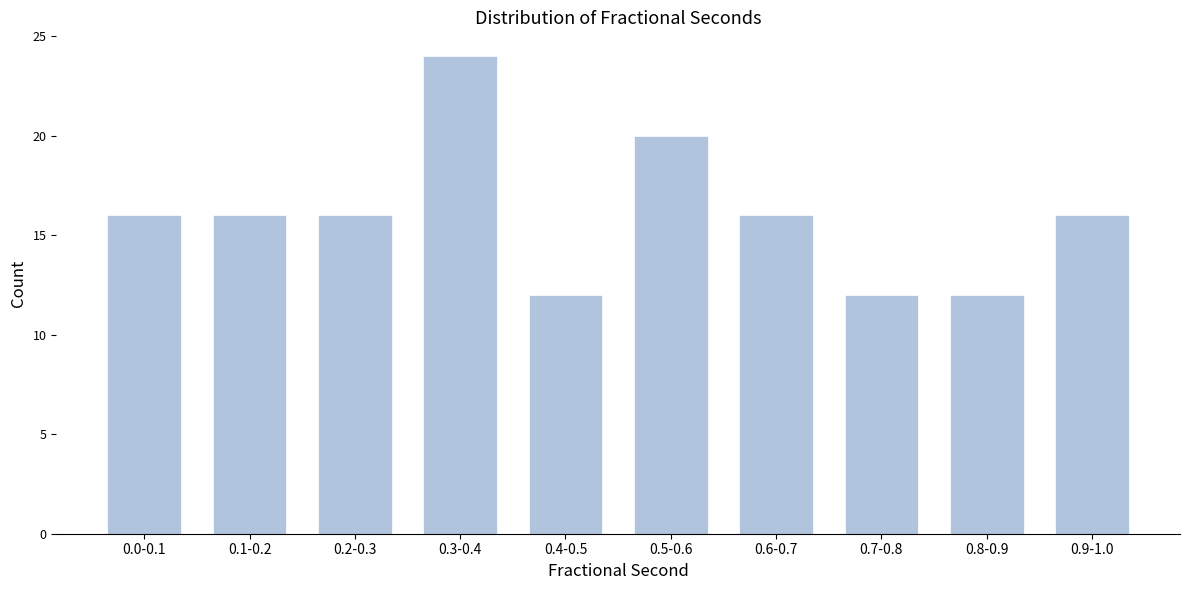

Reading left to right, what are all the values shown in this chart?

16	16	16	24	12	20	16	12	12	16